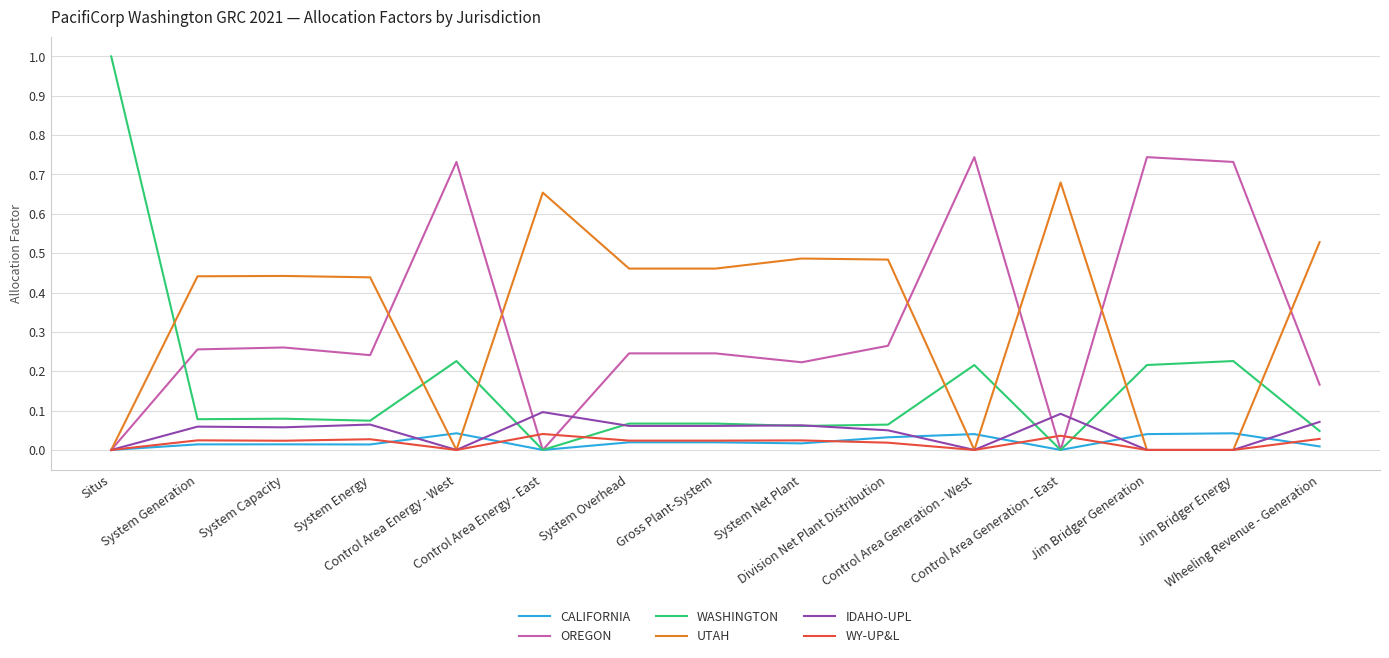

Which series has the largest range (max minus min)?

WASHINGTON